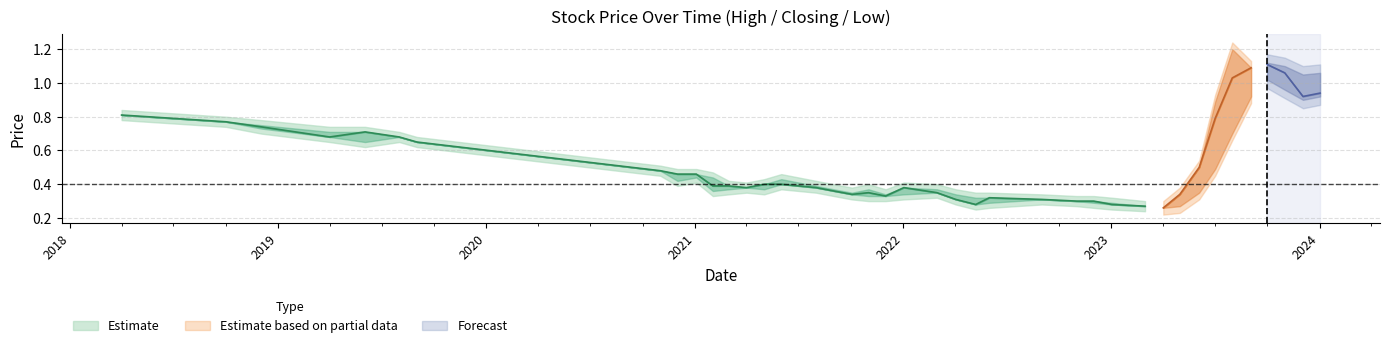

True or false: Low and Closing cross at least once.

False